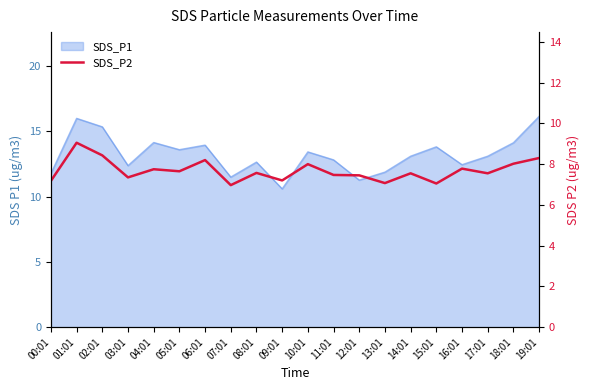

What is the sum of all values?

153.6